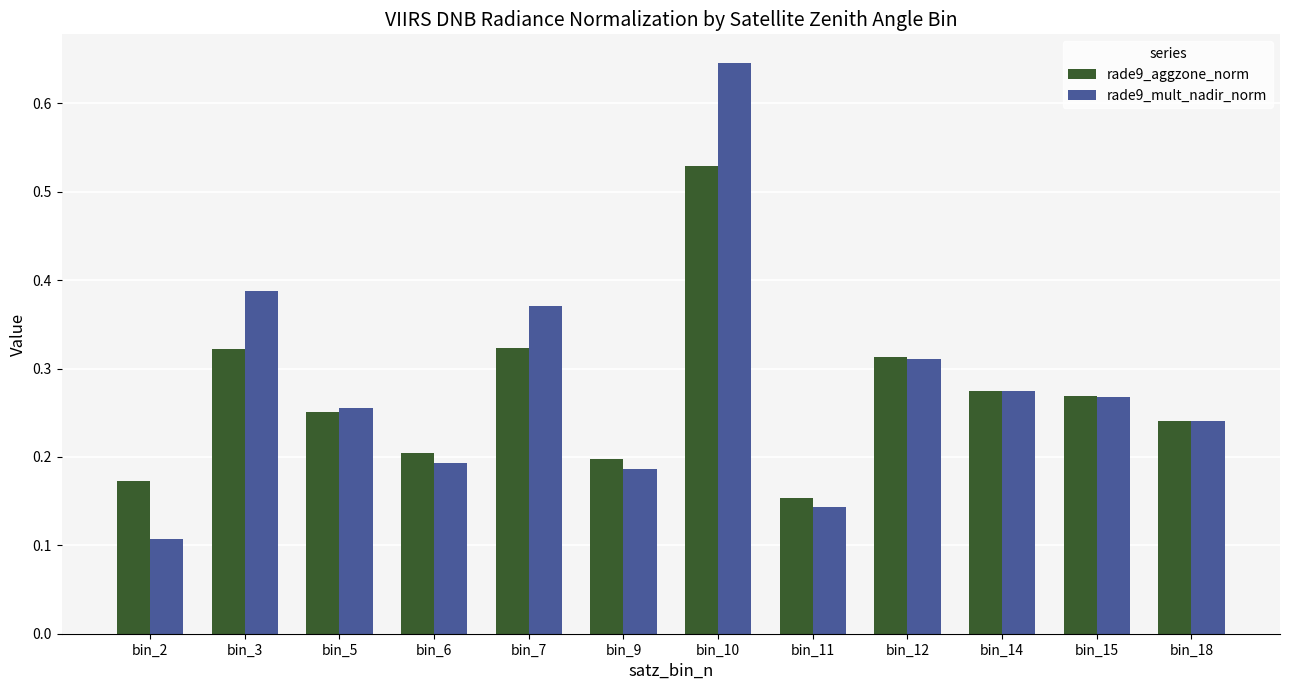

At which category does the chart reach its minimum across all series?

bin_2